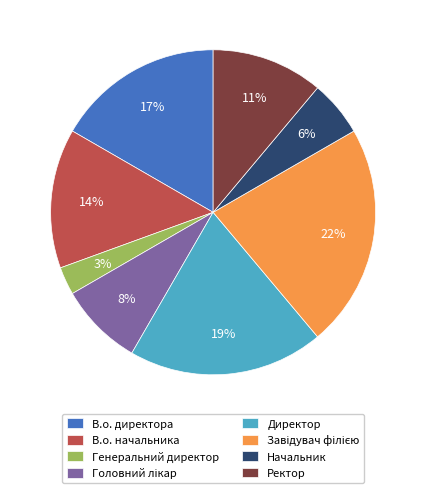

How many slices are in this pie chart?

8